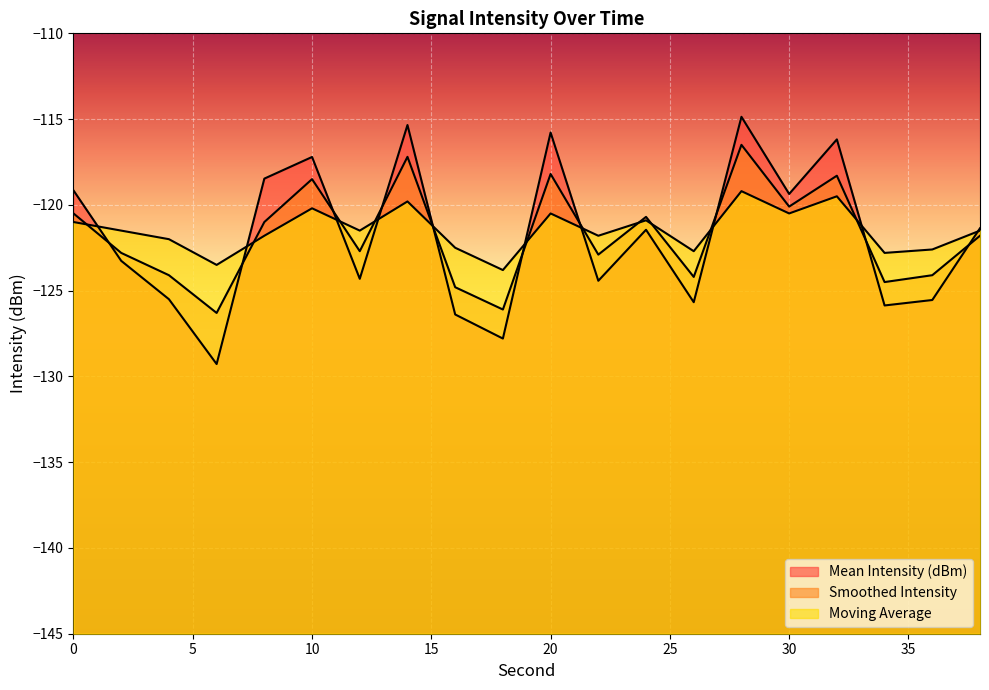

Which series has the largest range (max minus min)?

Mean Intensity (dBm)